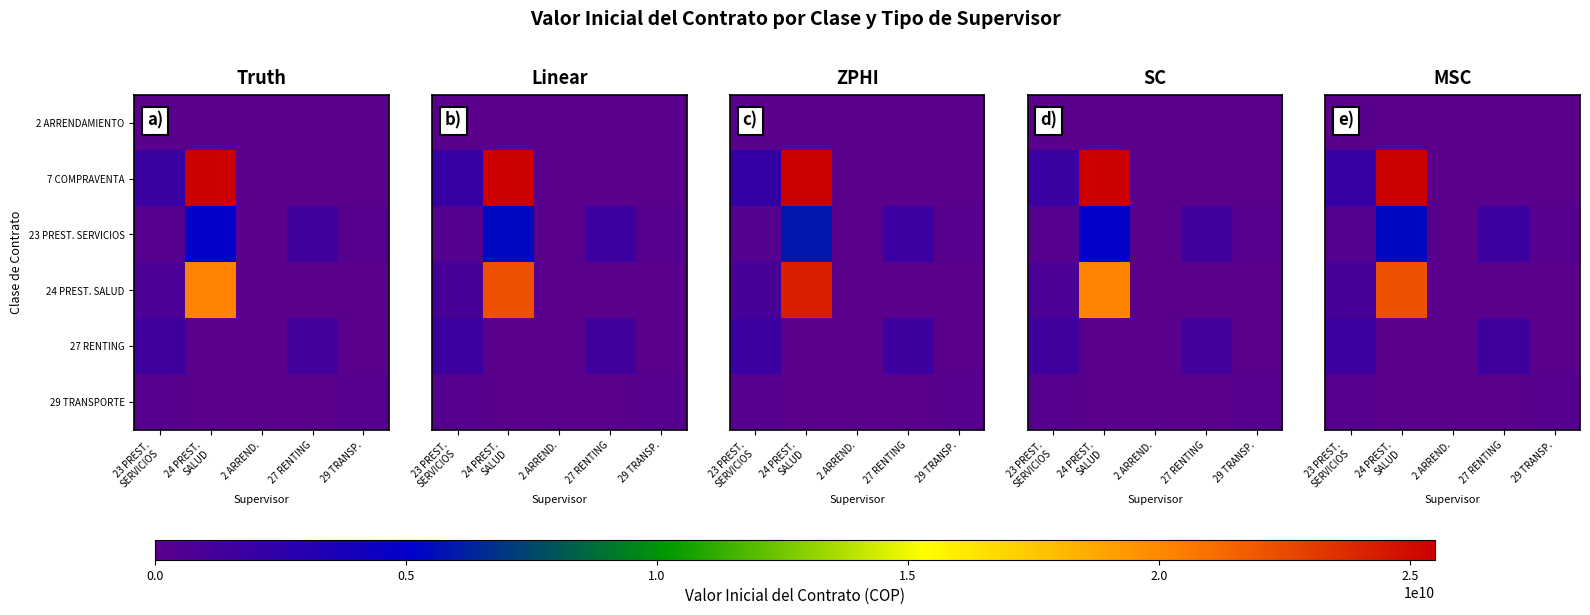

Which category has the lowest value in the 23 PREST. SERVICIOS series?

2 ARREND.